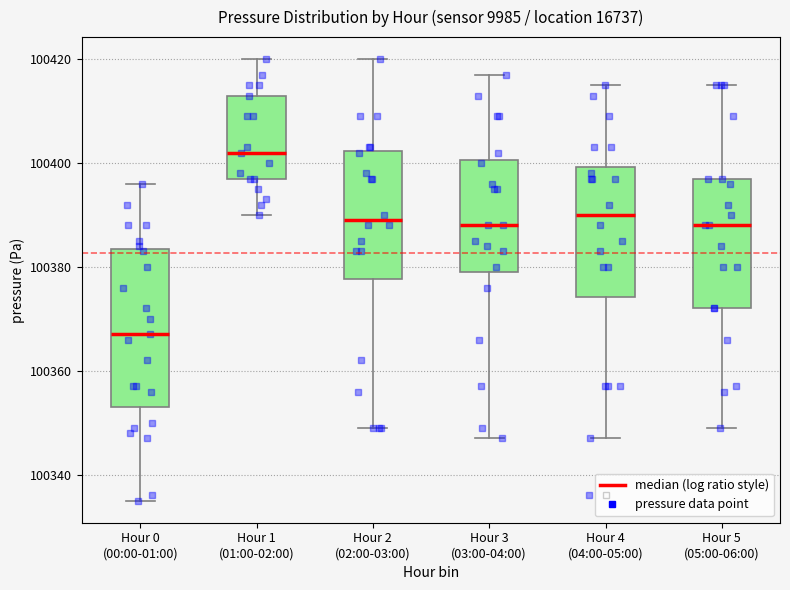

Where does the median line of the box for Hour 3 (03:00-04:00) sit on the y-axis? The values are not printed on the chart, so give them approximately, as read against the axis.

100388